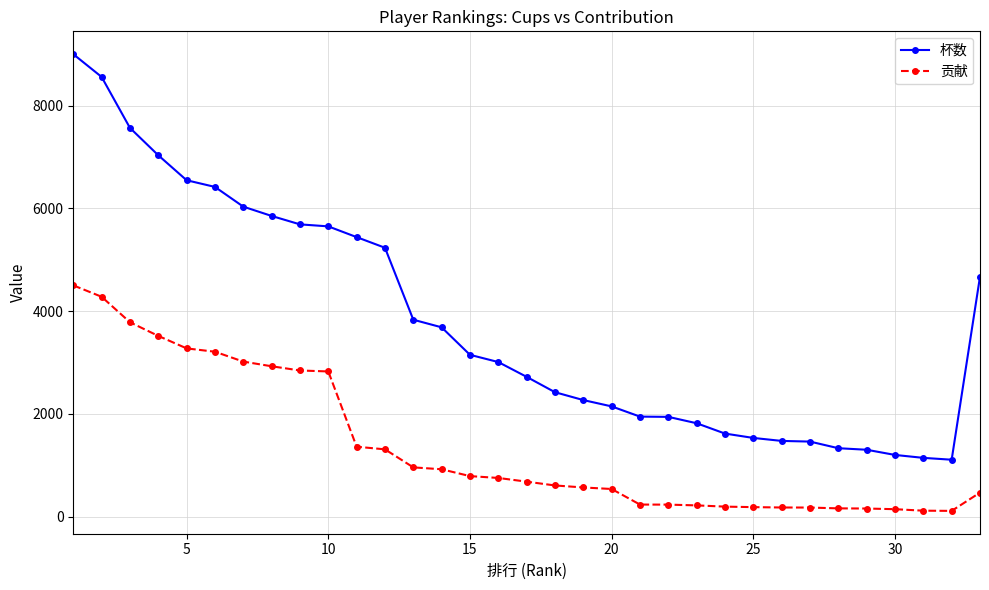

What is the highest value of the 杯数 series?

9000